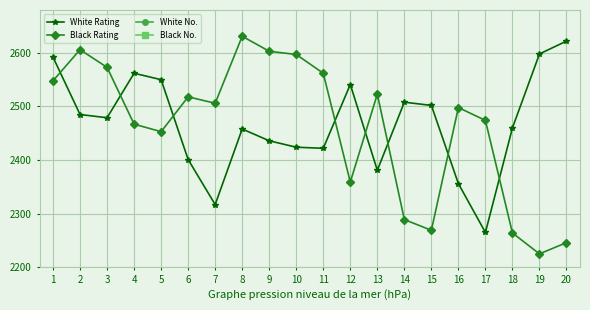

What is the value of the White Rating point at the 3rd from the left?

2479